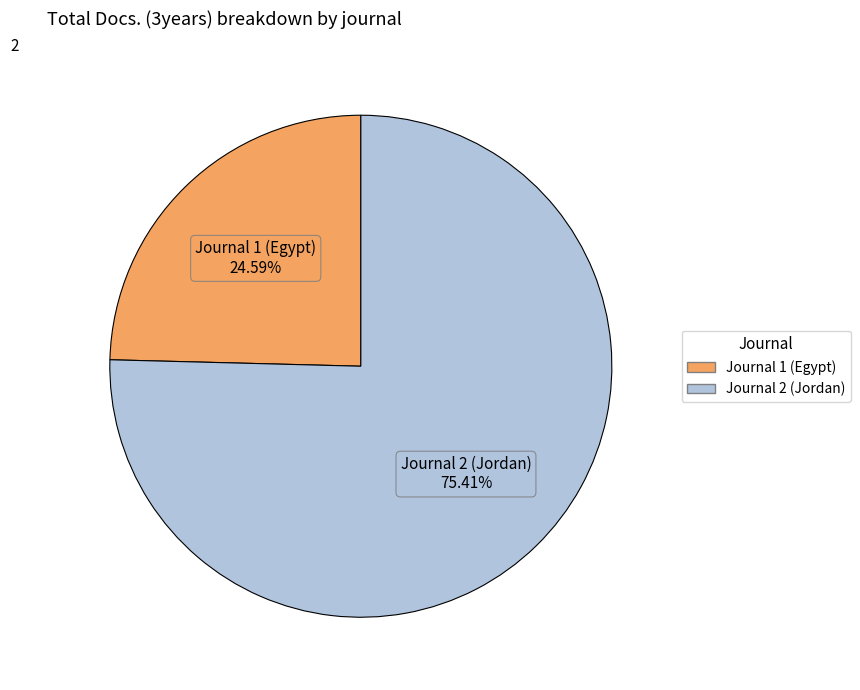

What is the ratio of the value at Journal 1 (Egypt) to the value at Journal 2 (Jordan)?

0.3